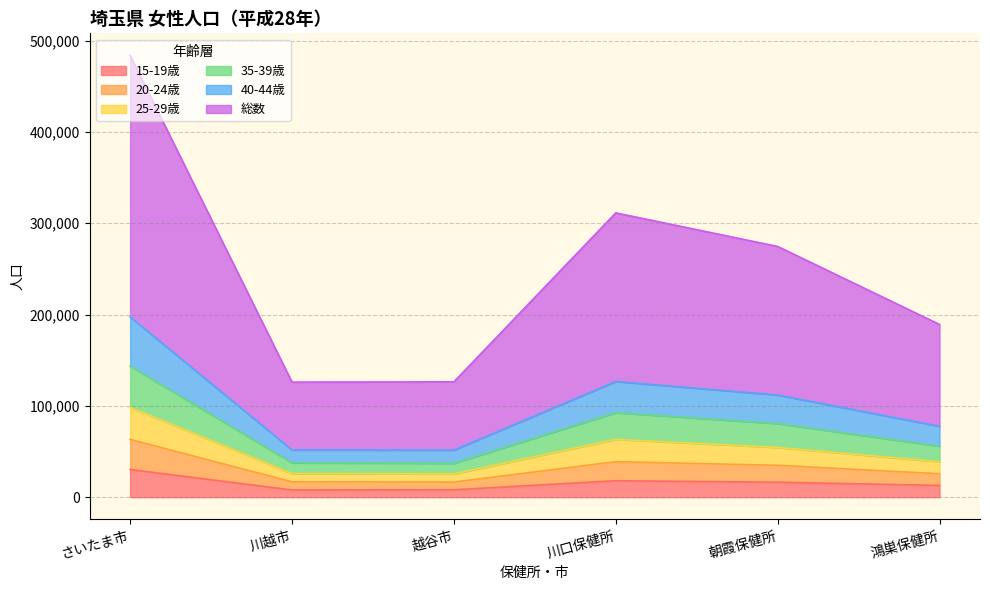

Rank the categories by 40-44歳 value from lowest to highest.

越谷市, 川越市, 鴻巣保健所, 朝霞保健所, 川口保健所, さいたま市